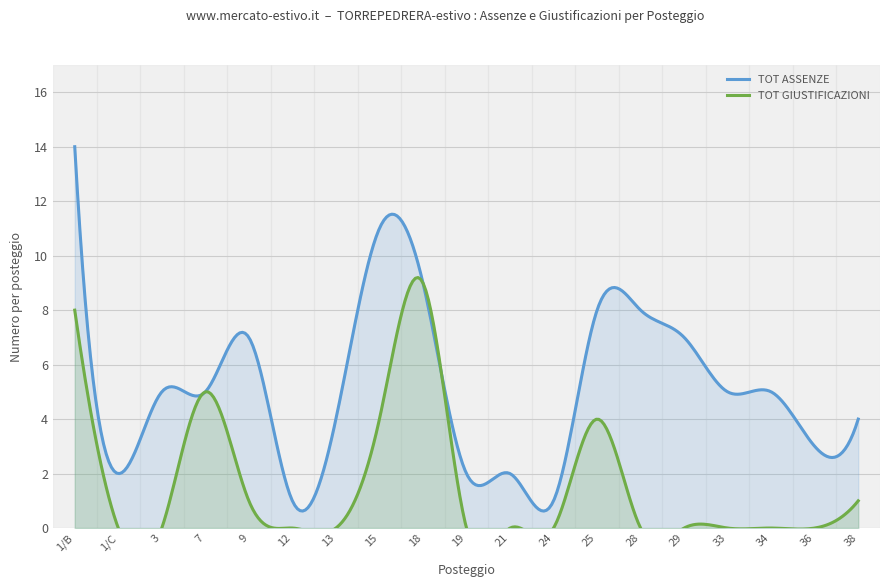

What value does the TOT GIUSTIFICAZIONI series have at 9?

1